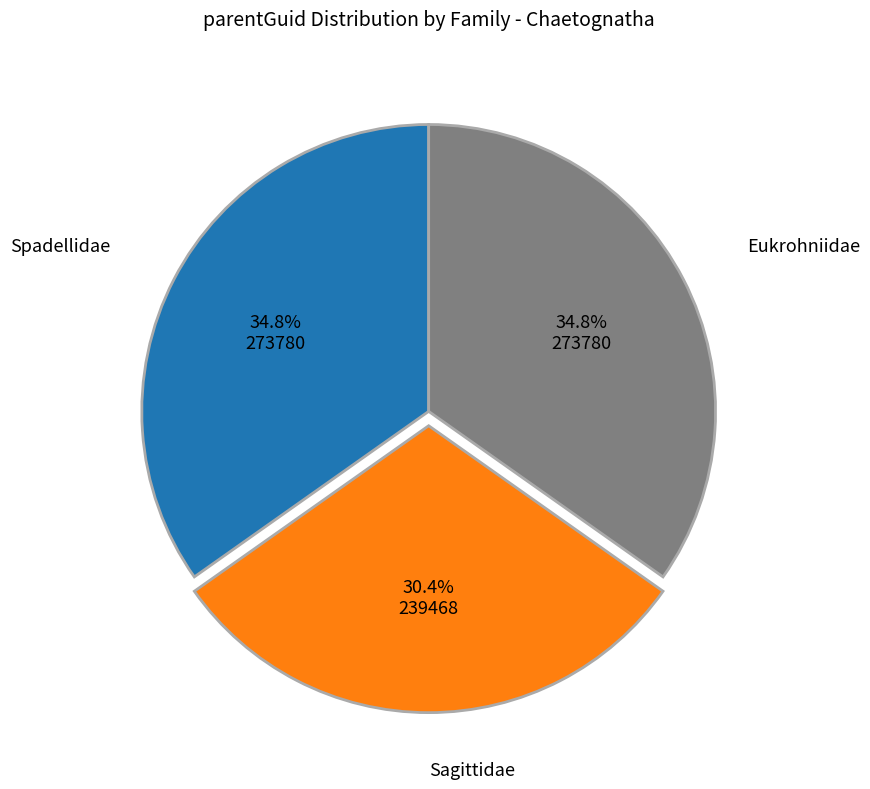

How many slices are in this pie chart?

3